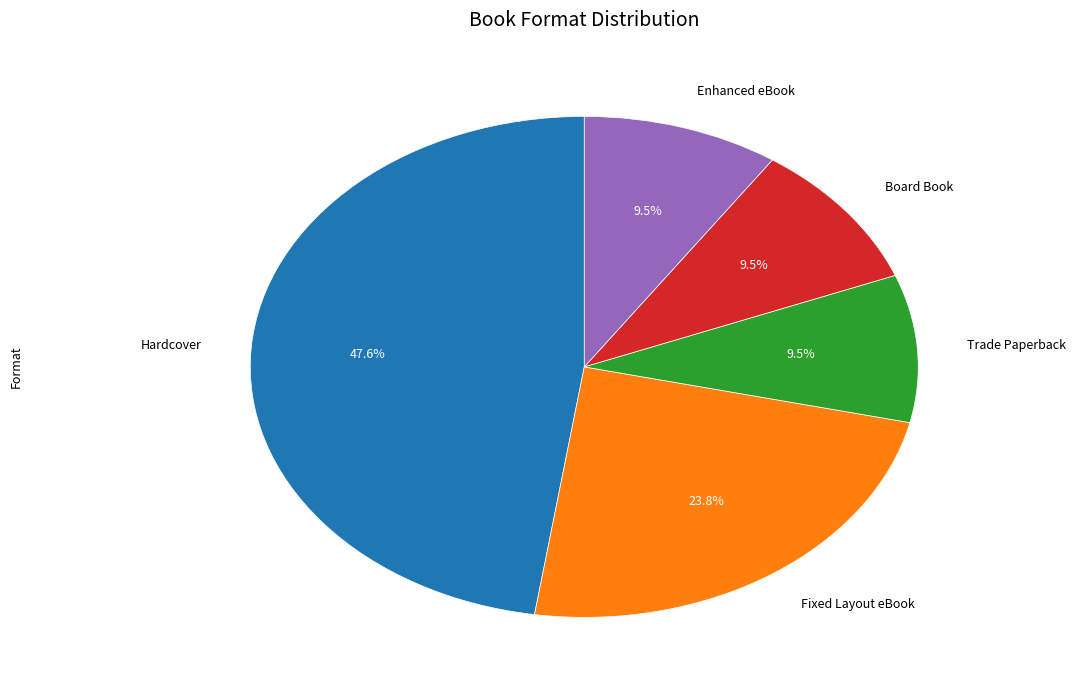

How many segments does this pie chart have?

5